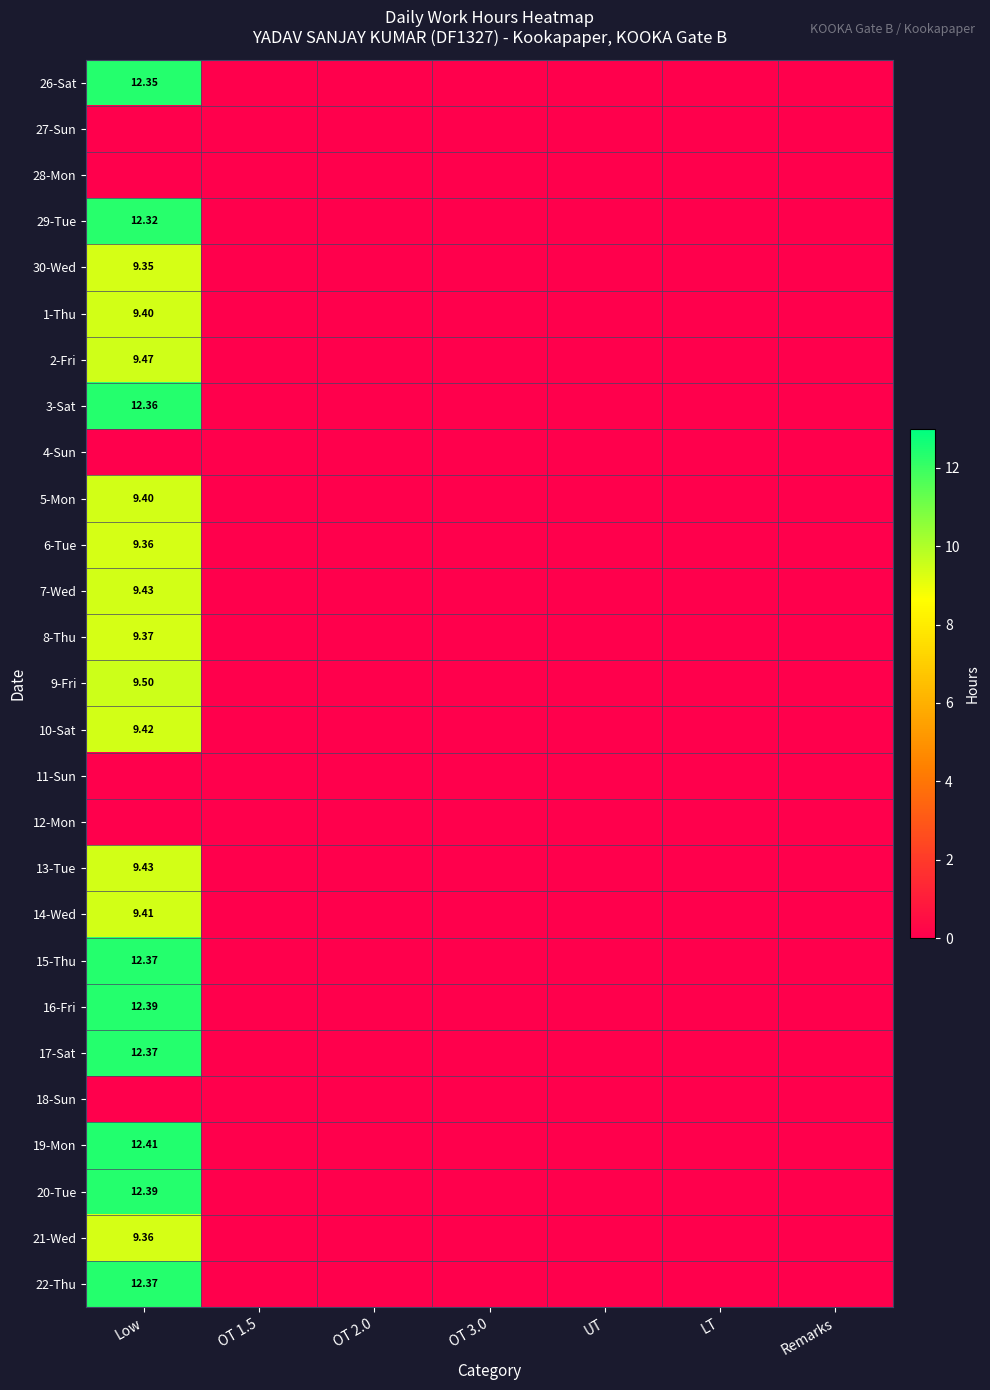

At how many categories does at least one series exceed 6?

1